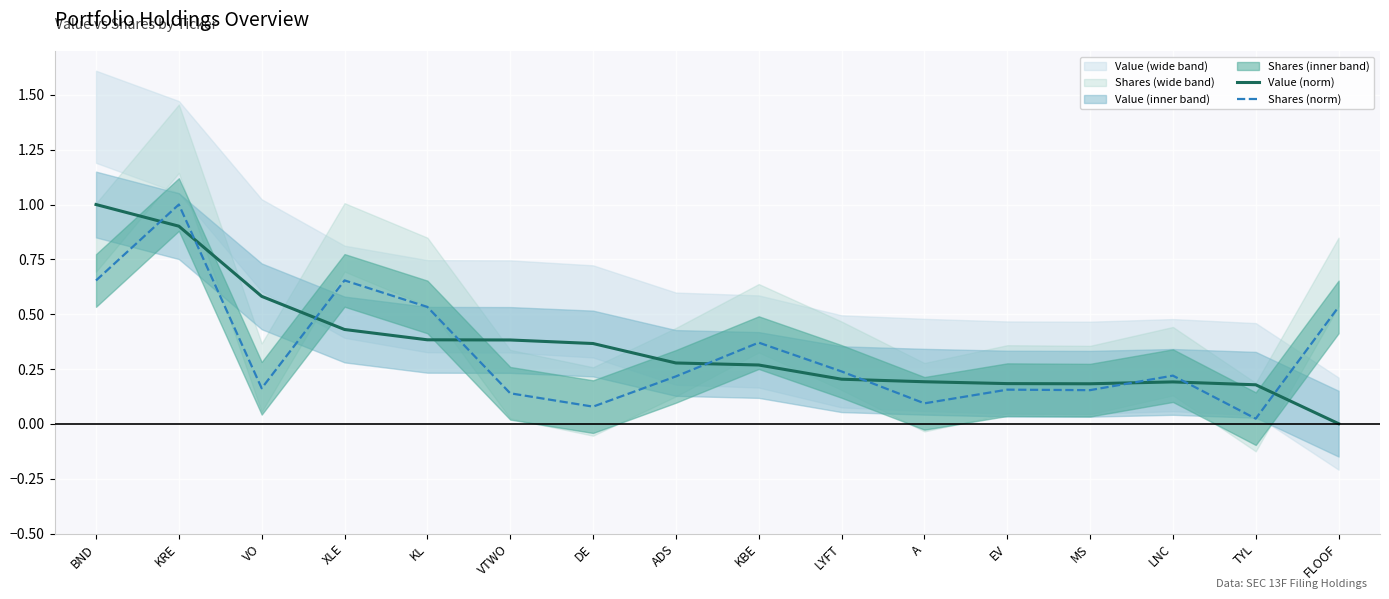

True or false: Value (norm) has more than 0 interior local peaks.

True